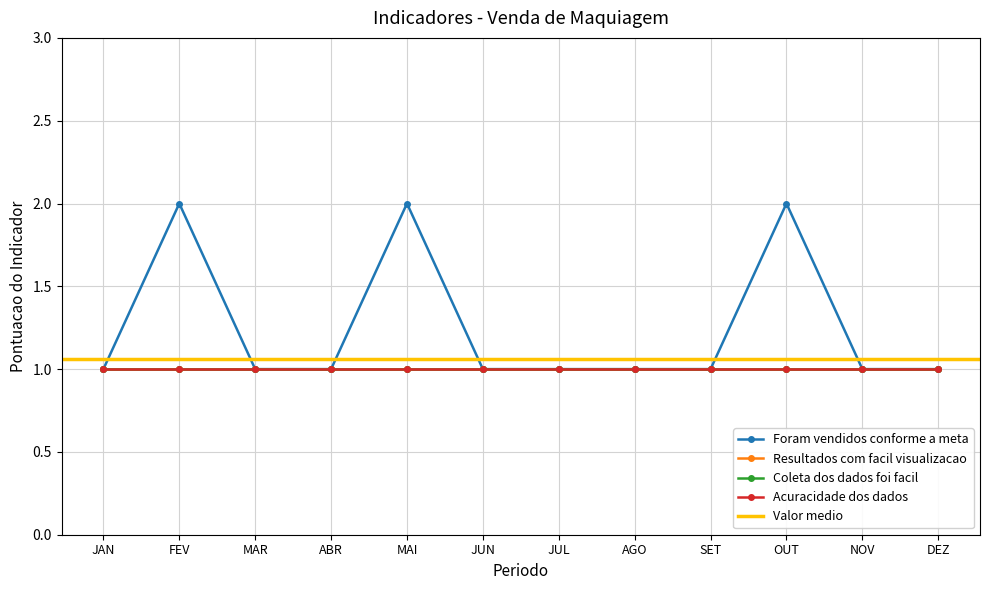

True or false: Foram vendidos conforme a meta and Resultados com facil visualizacao intersect in this chart.

False